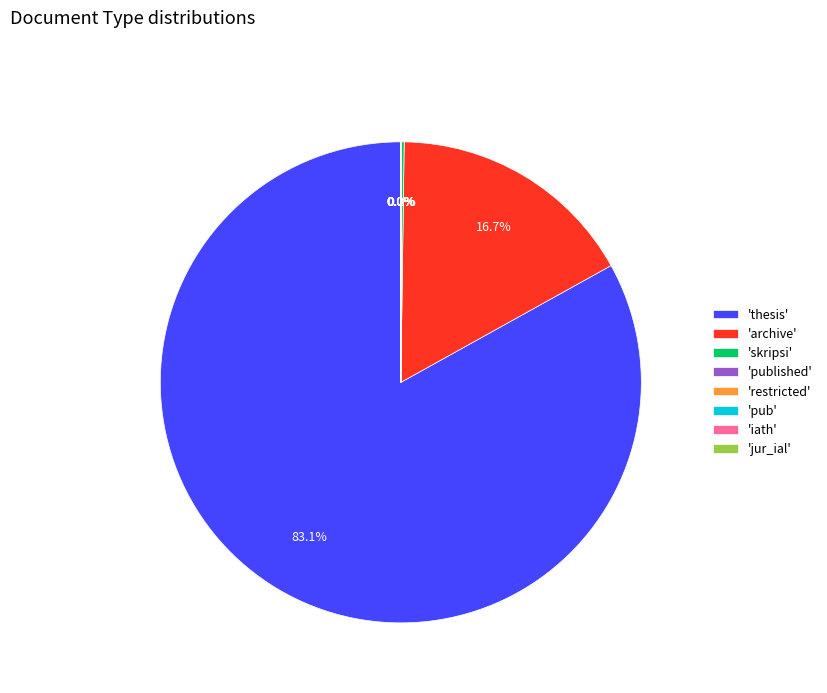

Is 'thesis' the majority of the pie?

Yes